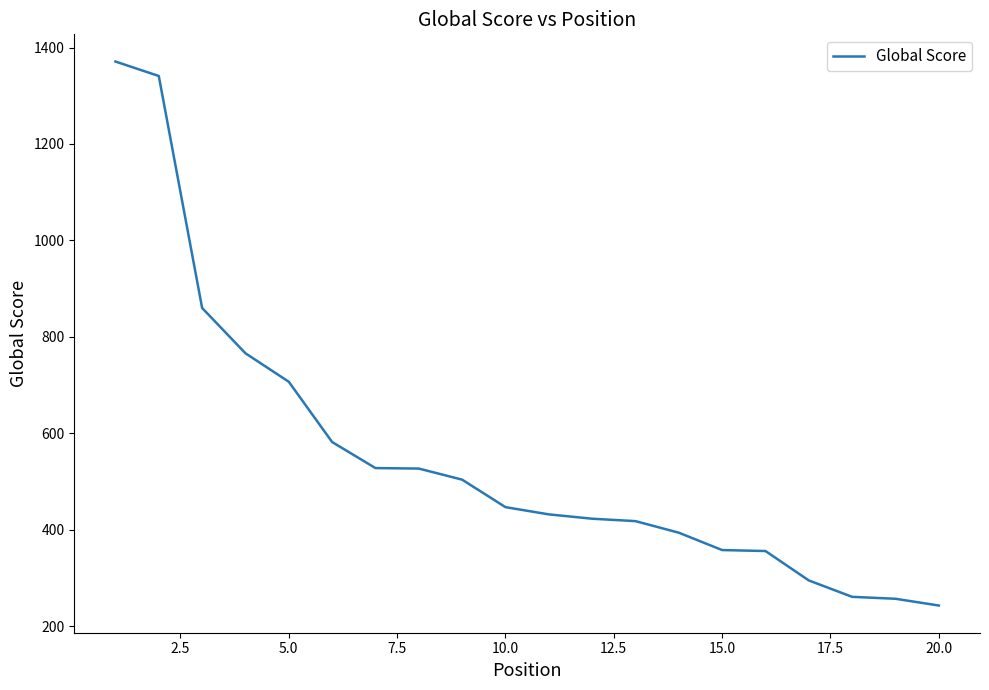

What is the maximum value shown in the chart?

1371